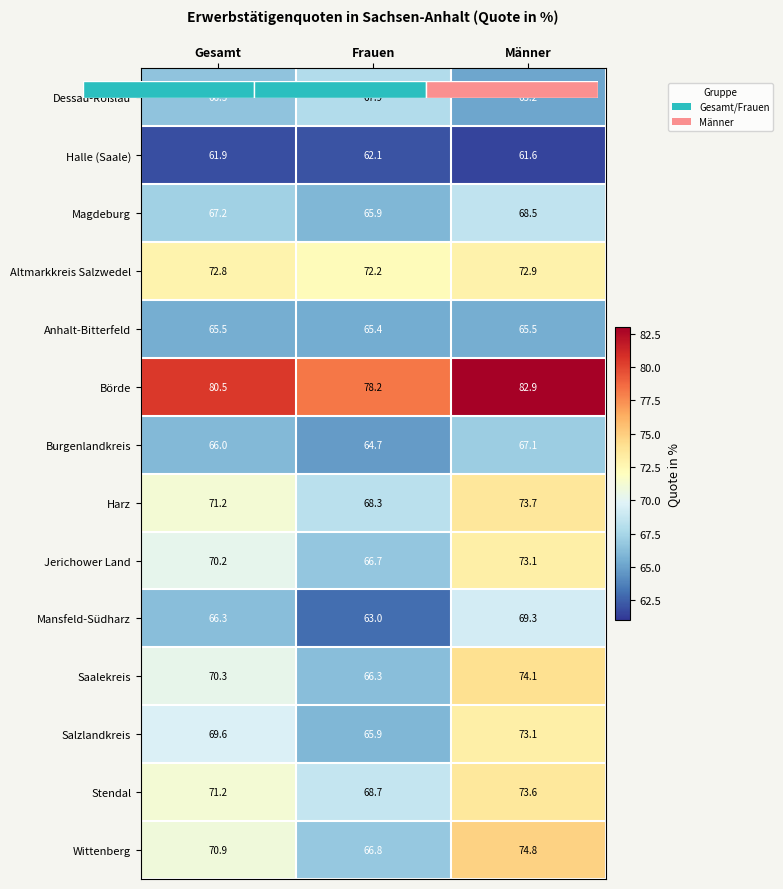

What is the approximate value of Altmarkkreis Salzwedel at Männer?

72.9